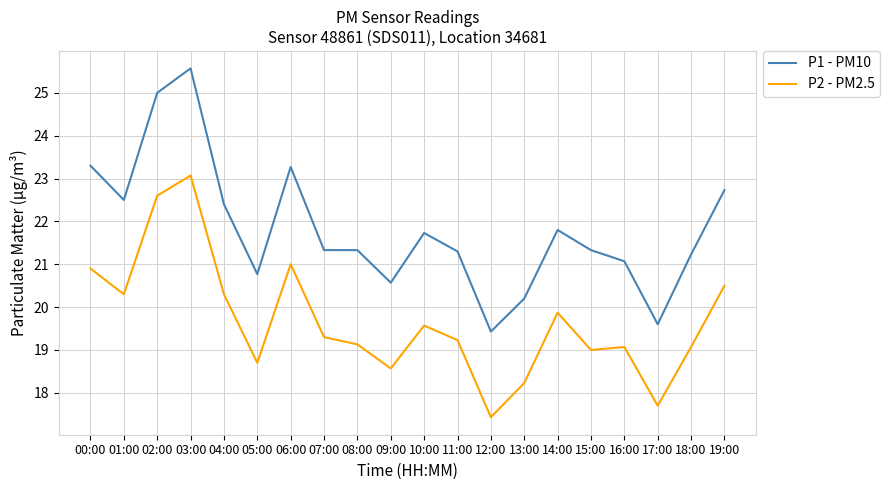

At 16:00, list the series in order from largest to smallest.

P1 - PM10, P2 - PM2.5